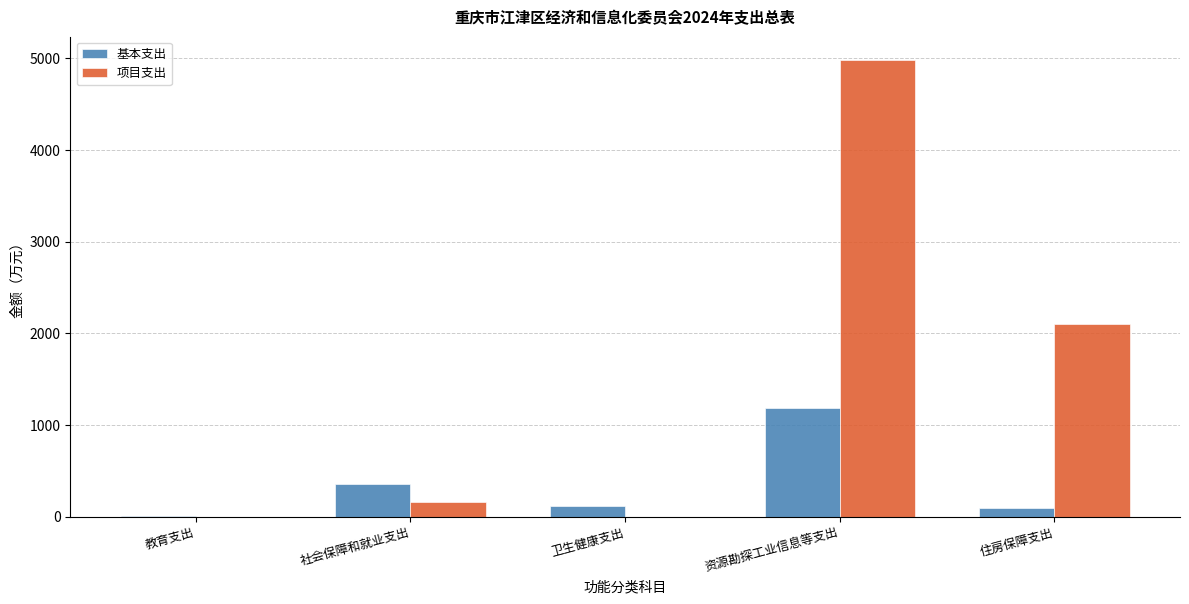

The 项目支出 series shows 468.3 at 住房保障支出. True or false?

False